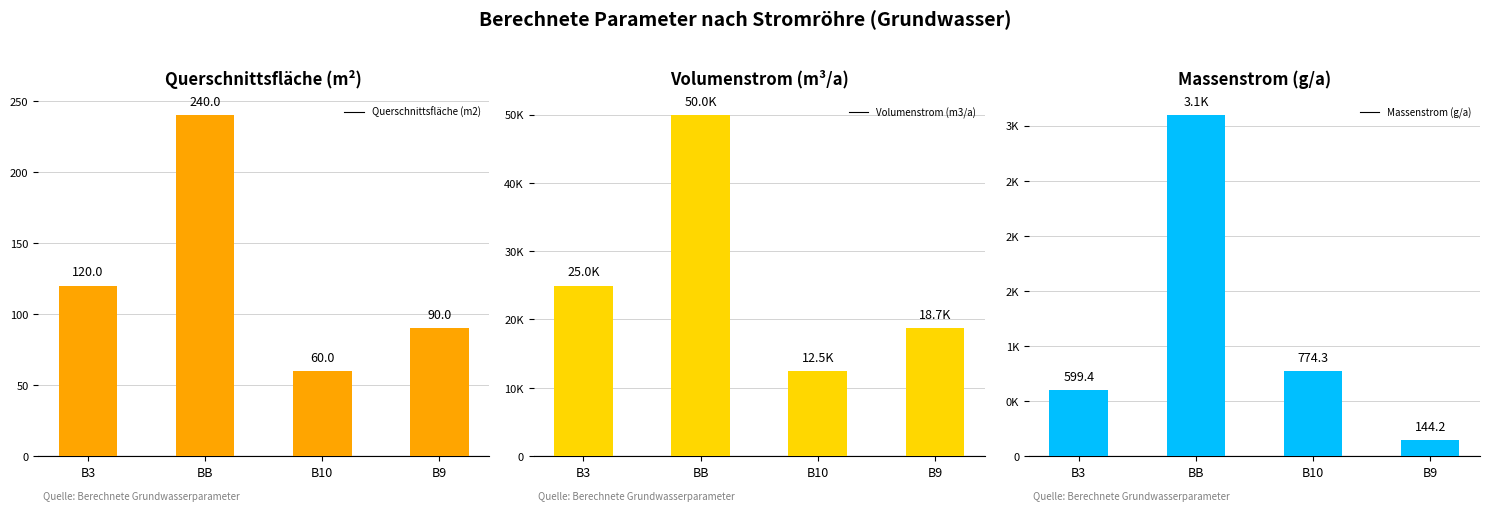

At how many categories does at least one series exceed 1920?

4